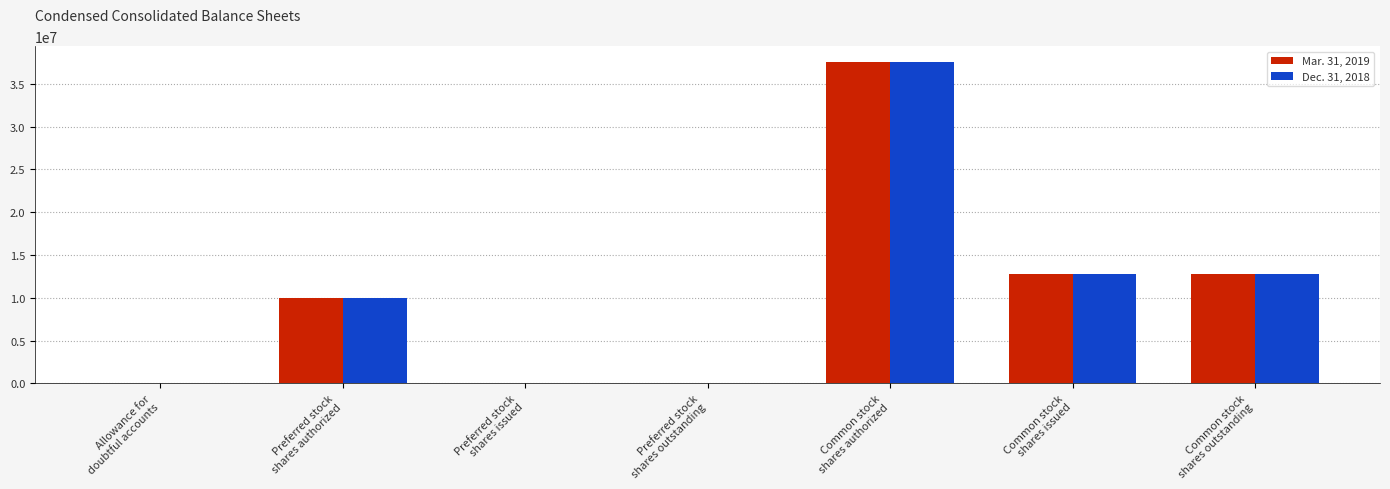

At which label does Dec. 31, 2018 reach its peak?

Common stock
shares authorized